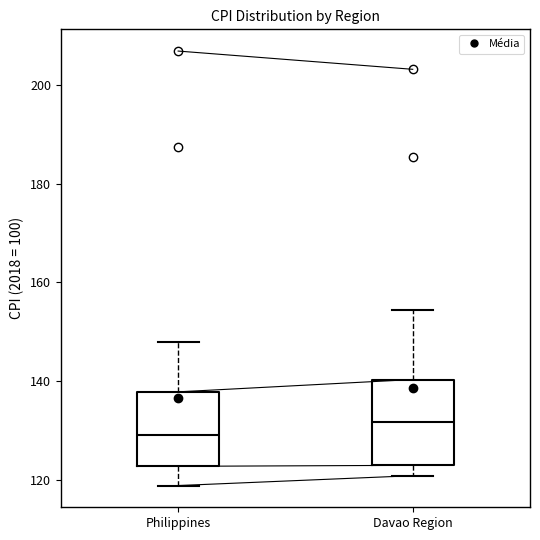

Where does the upper whisker of the box for Philippines end on the y-axis? The values are not printed on the chart, so give them approximately, as read against the axis.

148